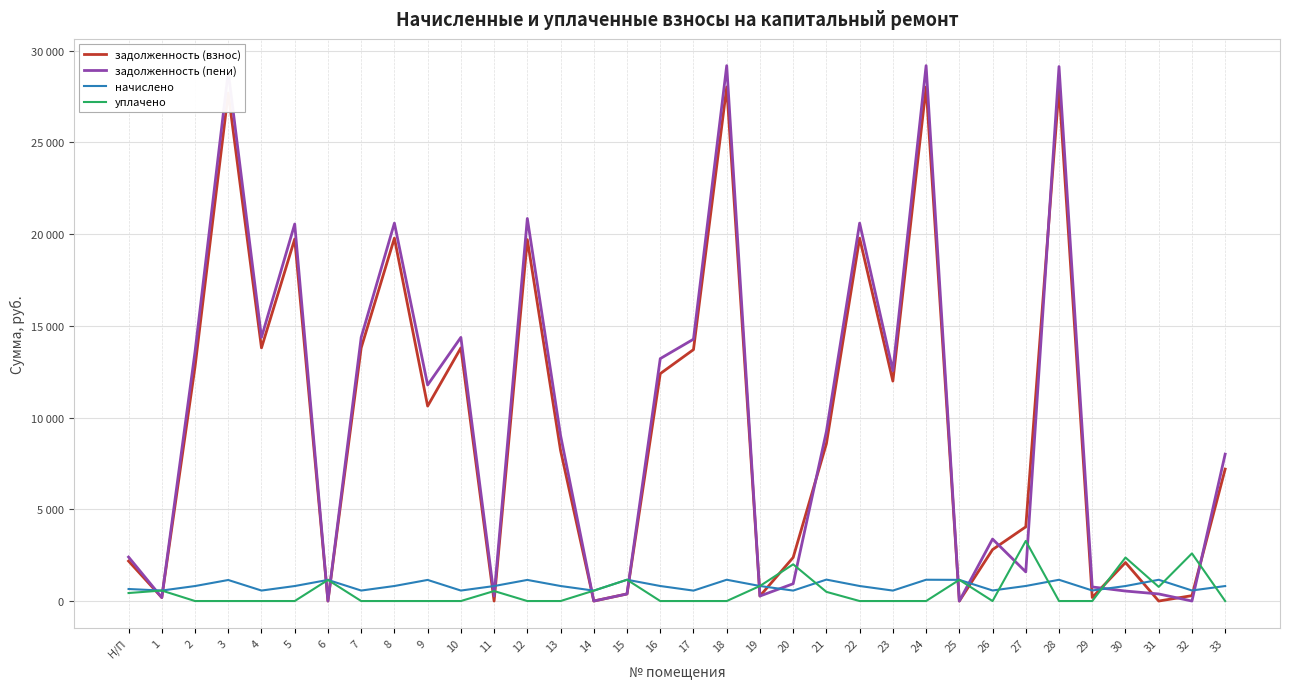

At which category does the chart reach its minimum across all series?

6